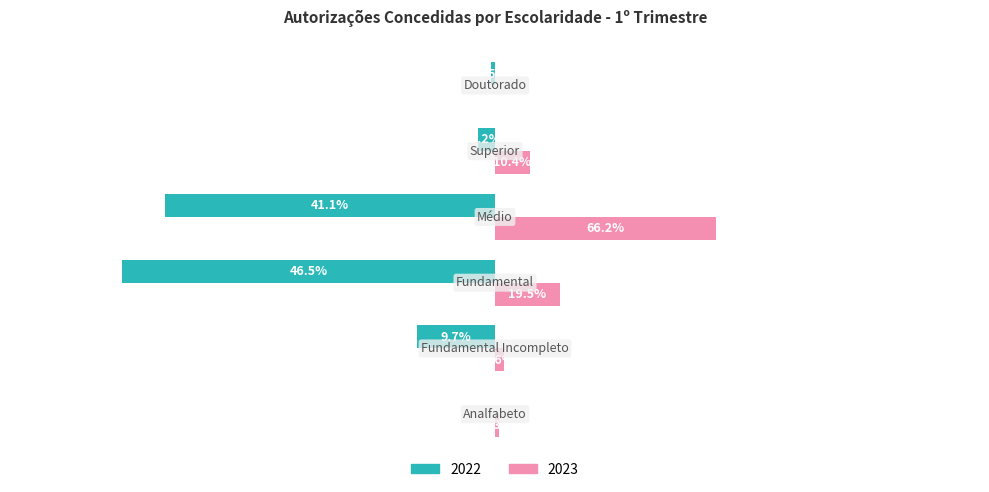

What are all the series names shown in the legend?

2022, 2023